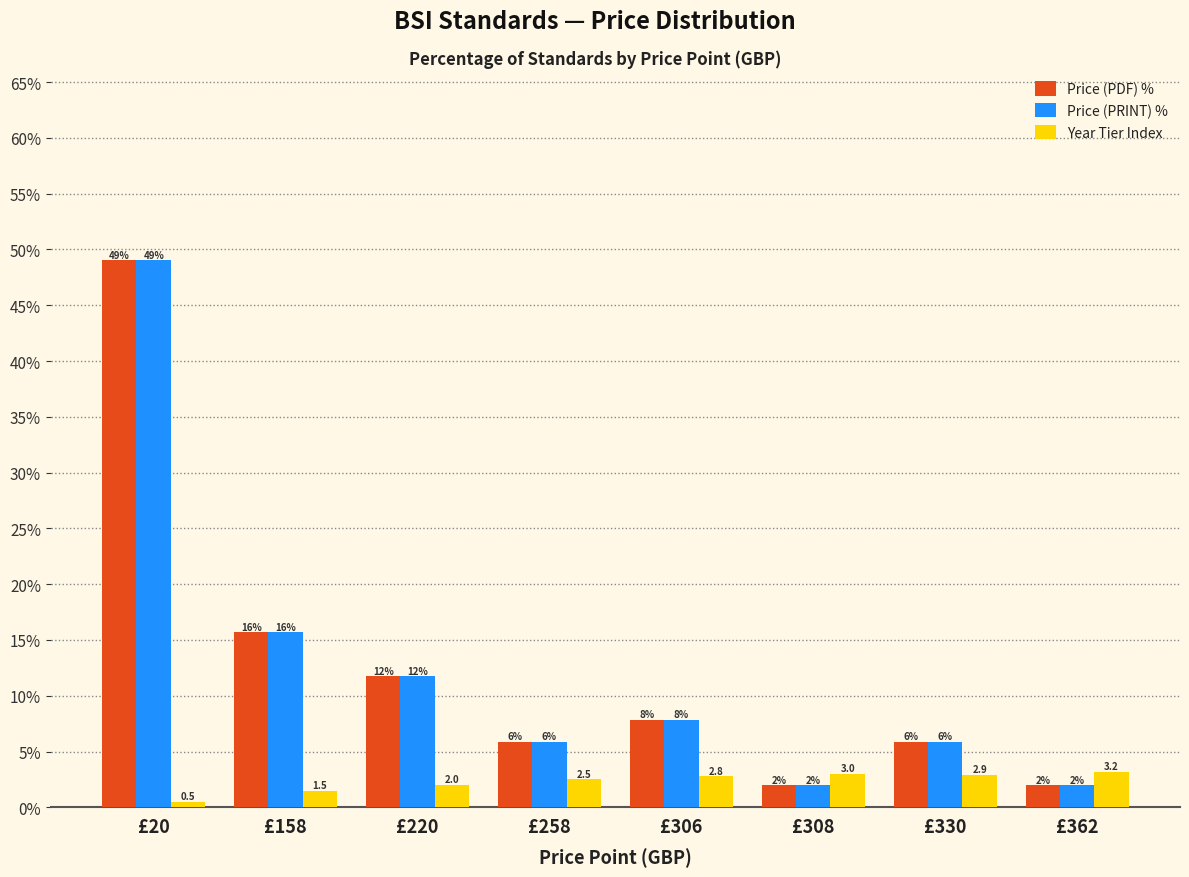

True or false: Price (PDF) % has a value of 11.8 at £220.

True